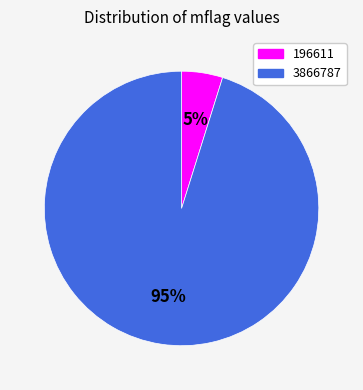

Approximately how many times larger is the value at 196611 compared to 3866787?

0.1